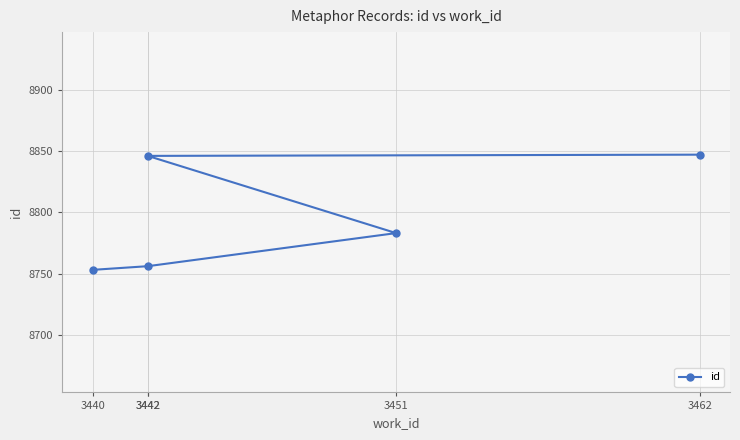

What is the change in value from 3442 to 3442?

+90